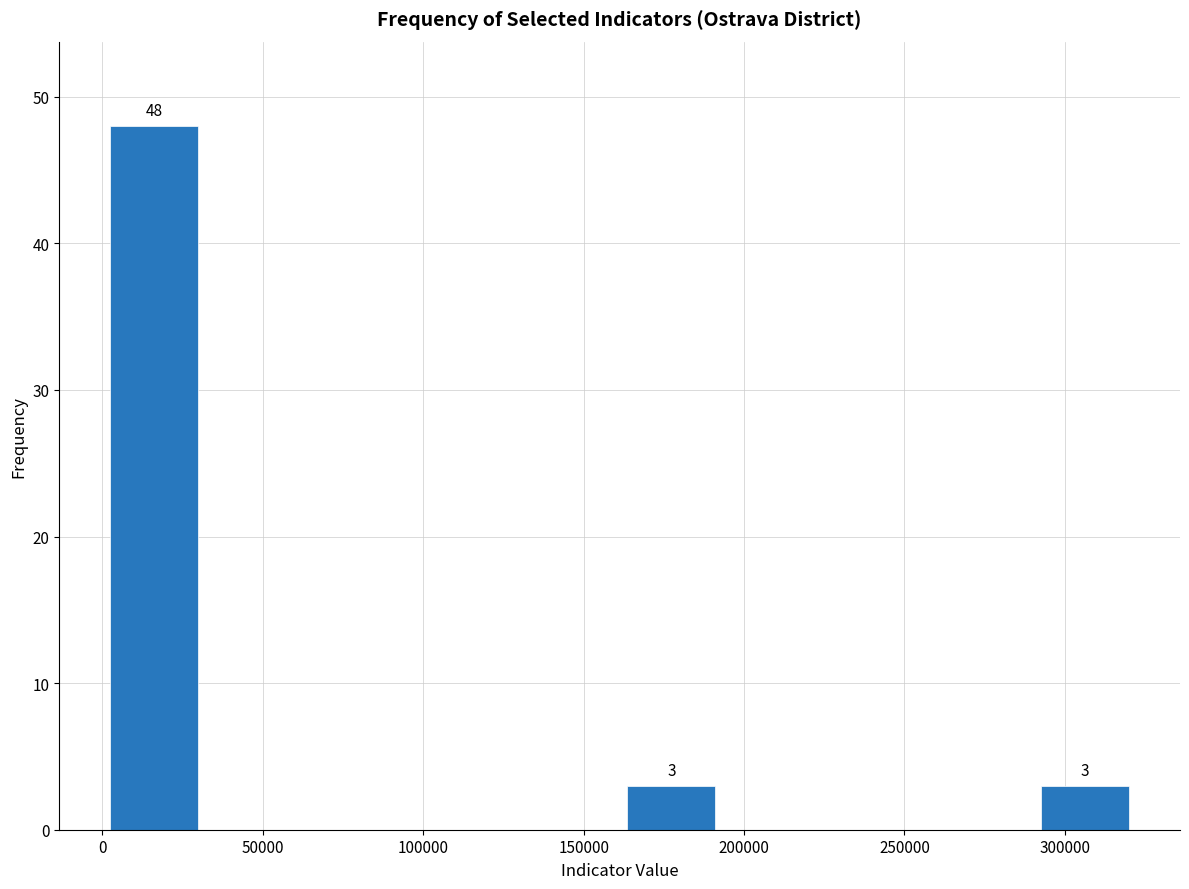

Over which range of the x-axis is the bar tallest?

0 to 30000